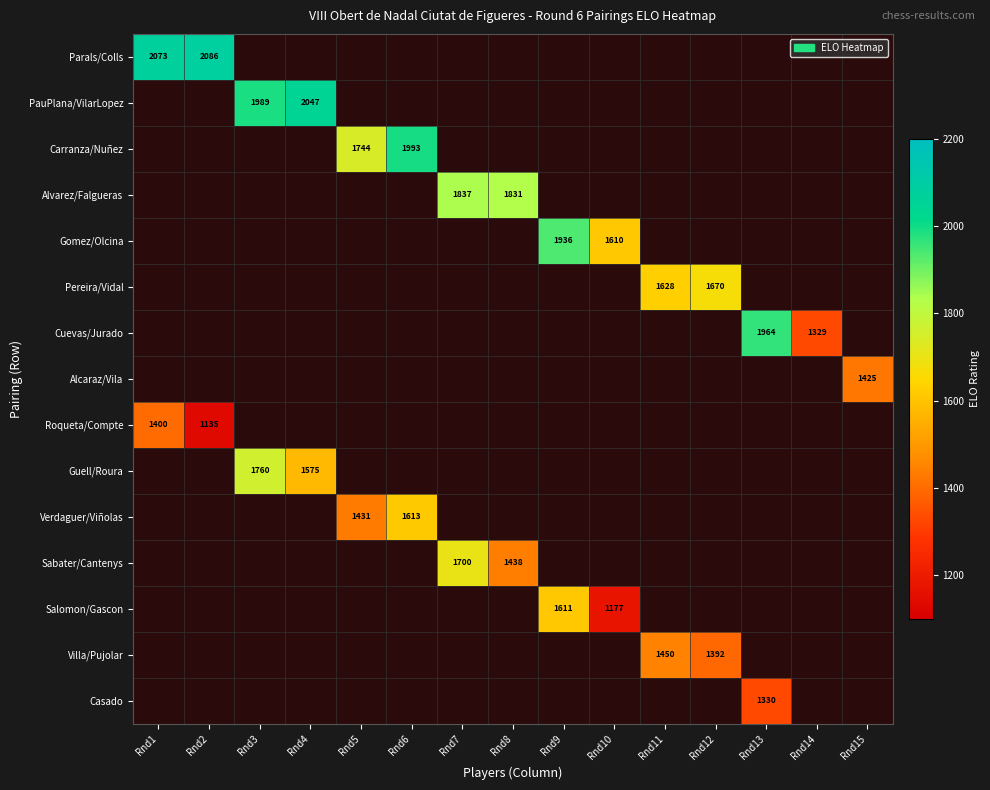

What is the greatest value displayed?

2086.0